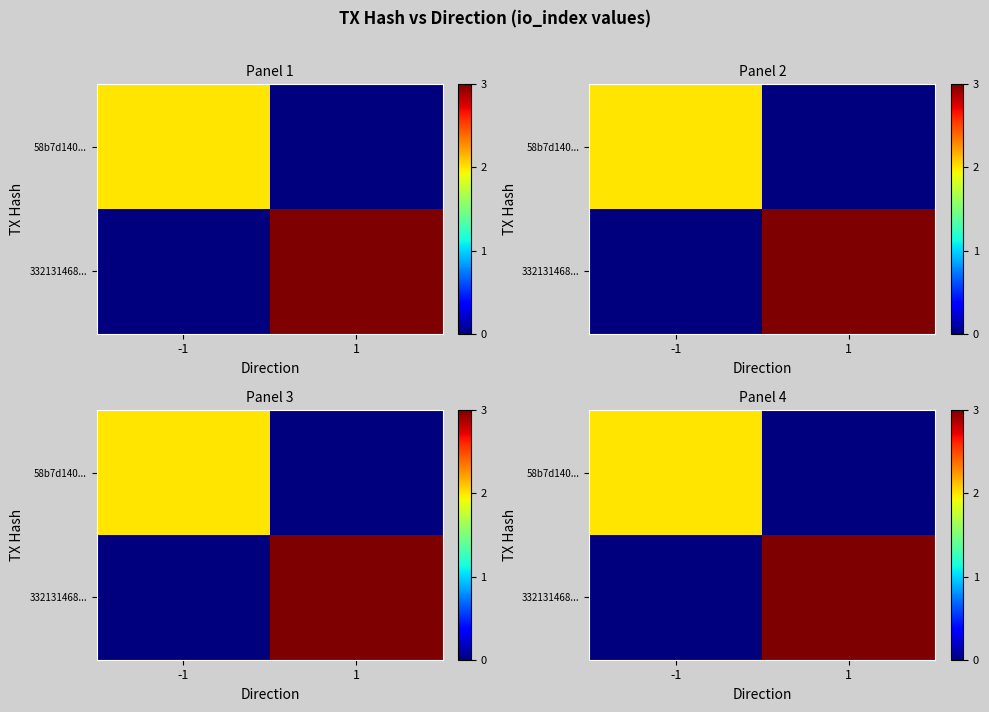

How many values in 332131468... are above zero?

1